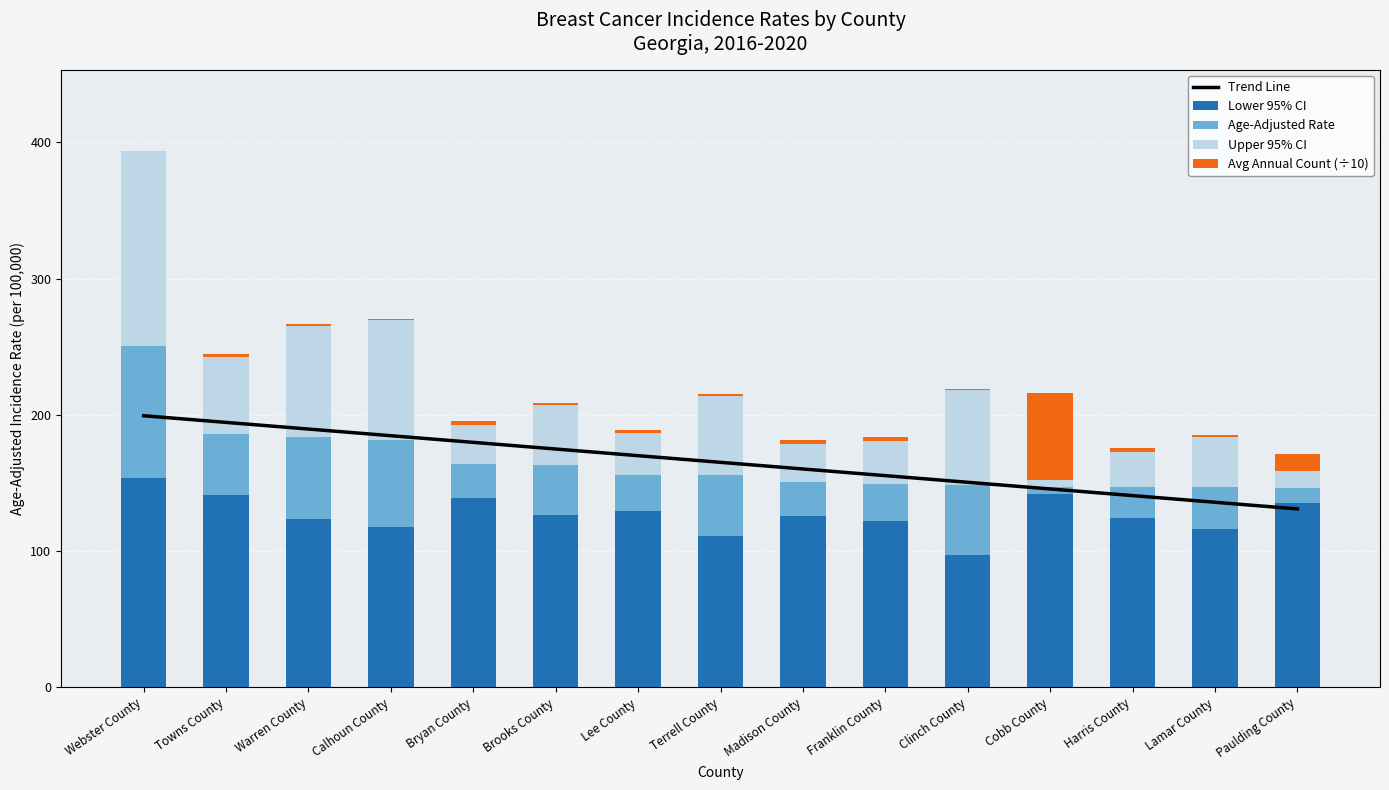

At Clinch County, list the series in order from smallest to largest.

Avg Annual Count (÷10), Age-Adjusted Rate, Upper 95% CI, Lower 95% CI, Trend Line